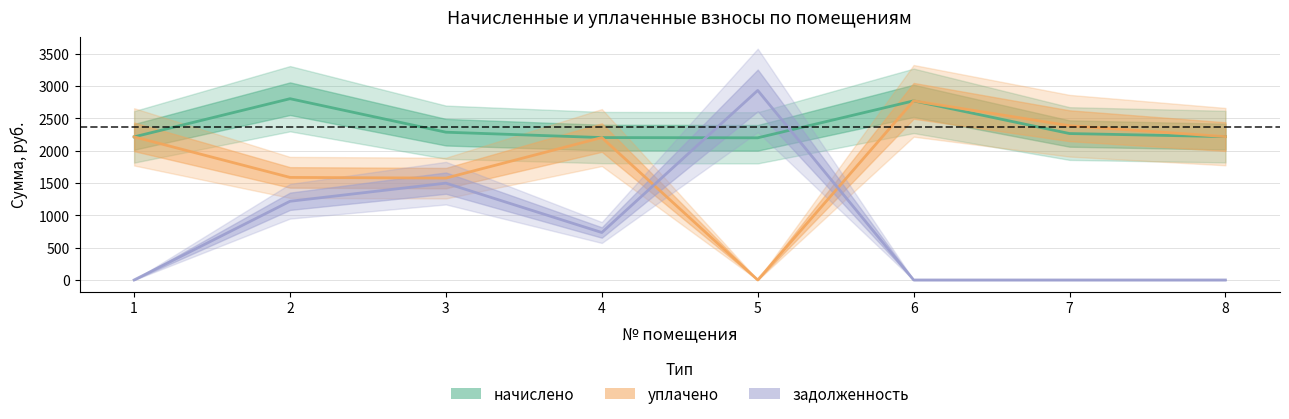

Read the начислено value at 5.

2199.6